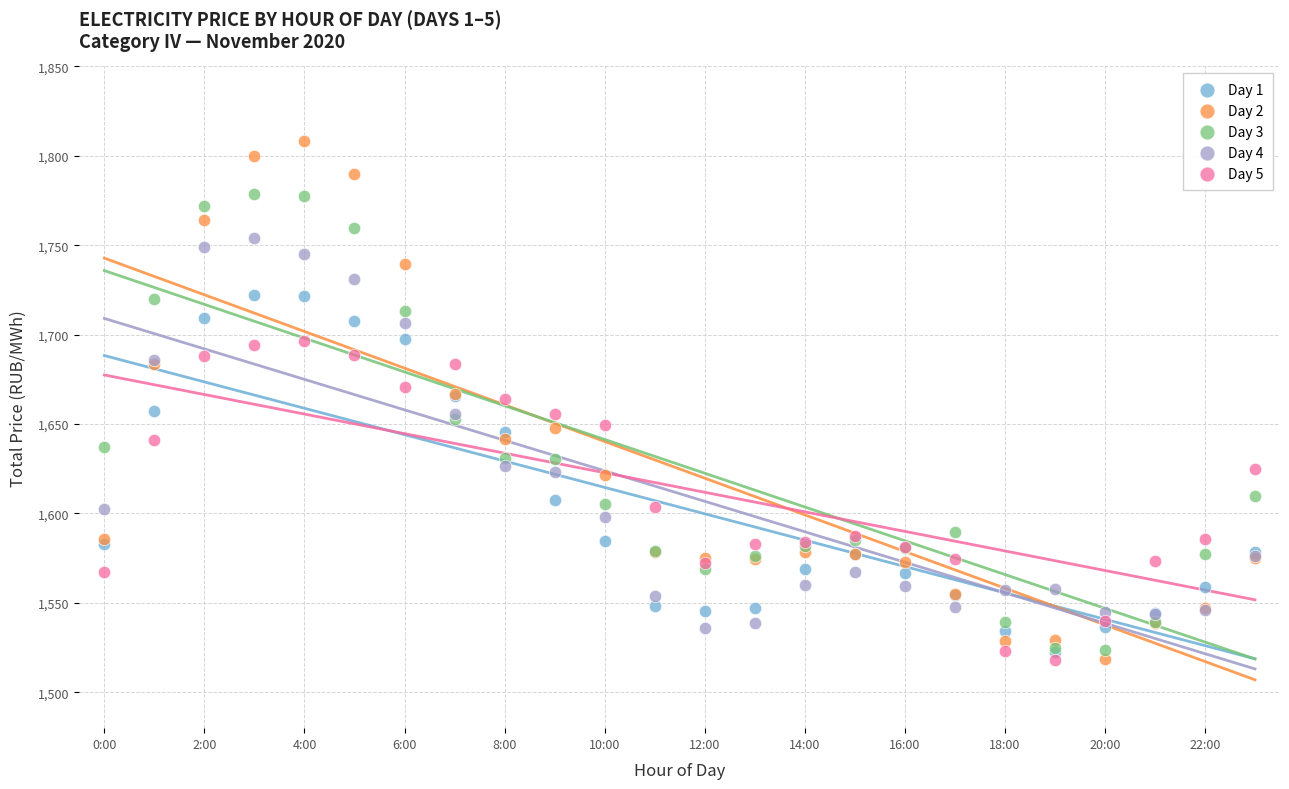

What are all the series names shown in the legend?

Day 1, Day 2, Day 3, Day 4, Day 5